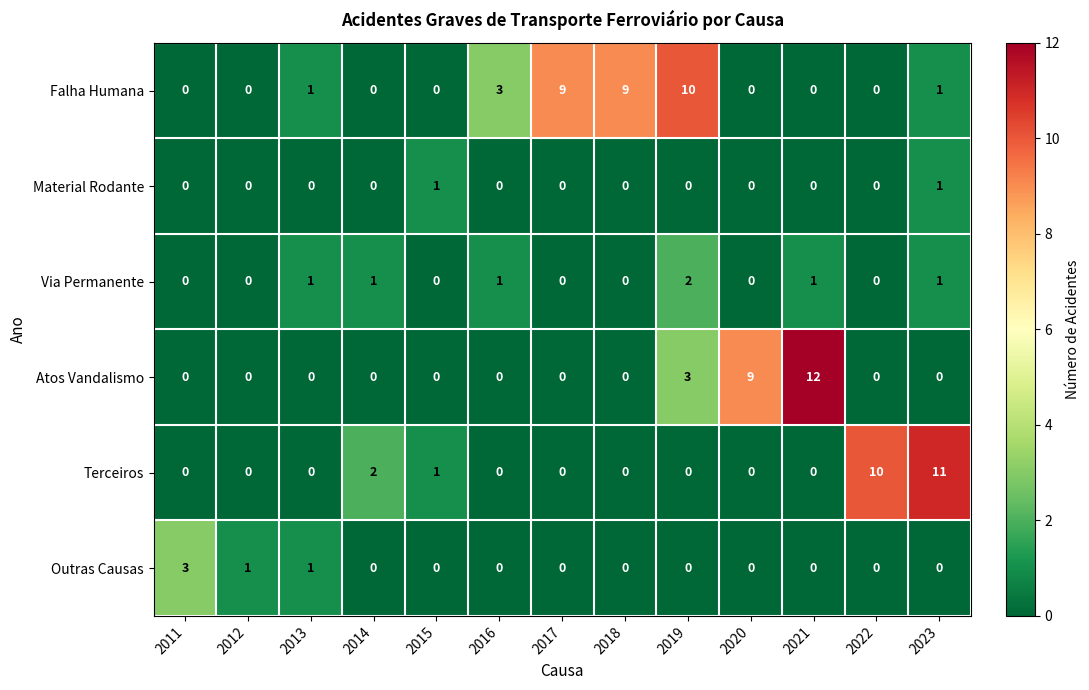

True or false: Material Rodante has a value of 2 at 2015.

False